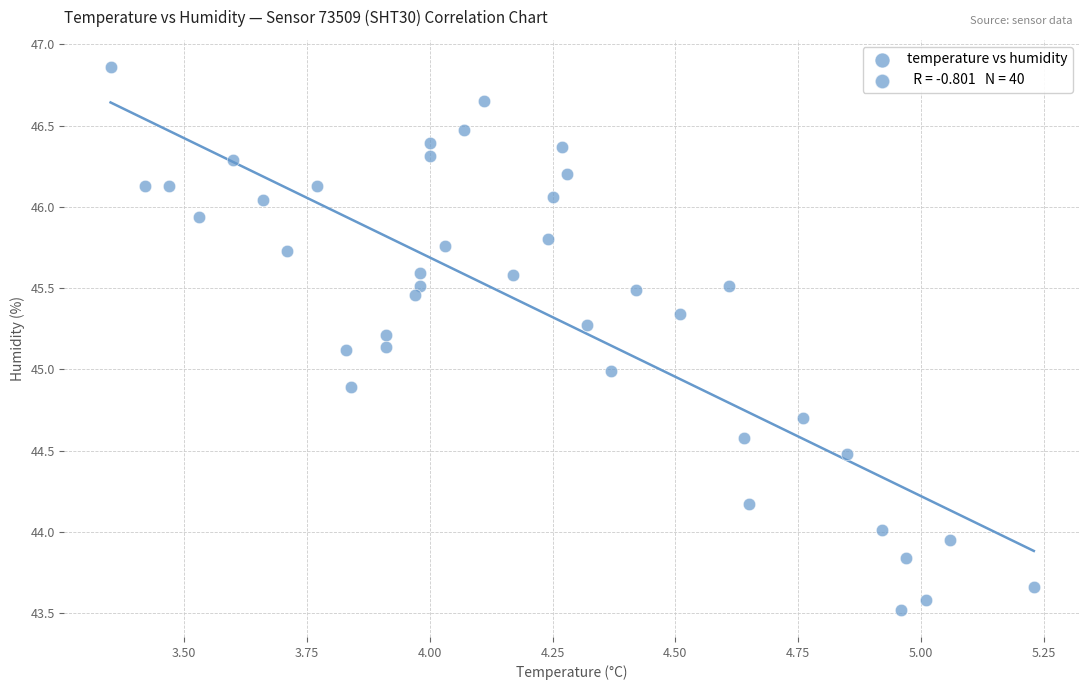

What is the range of Y values (max minus min)?

3.3